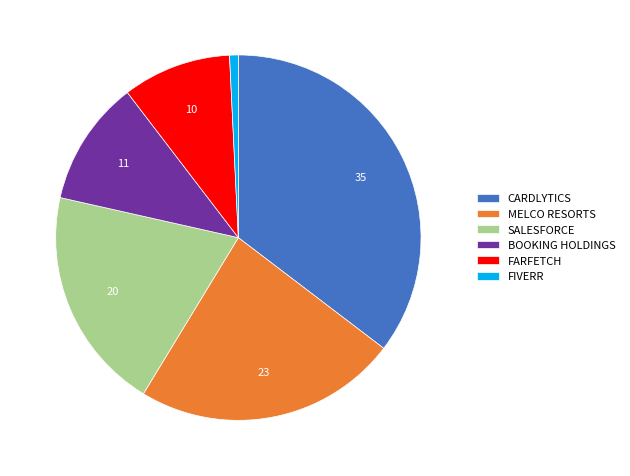

Which slice is the smallest?

FIVERR